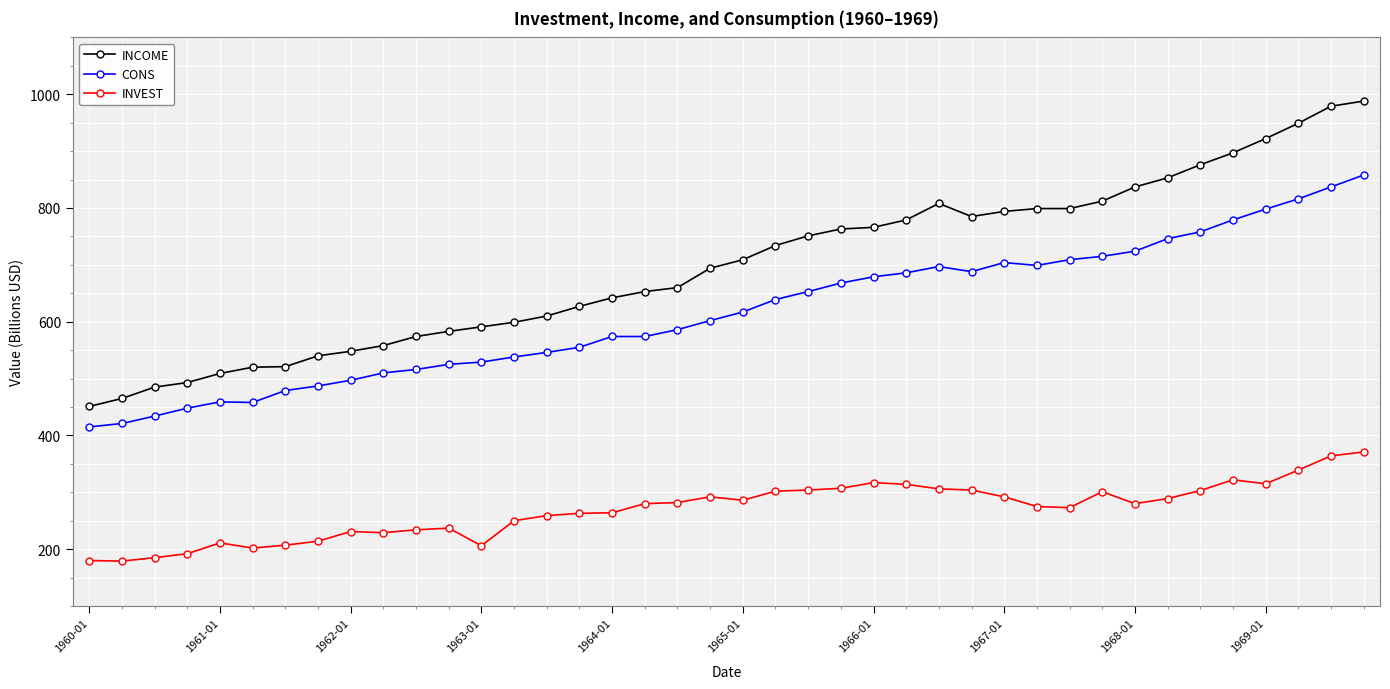

Which series has the largest range (max minus min)?

INCOME